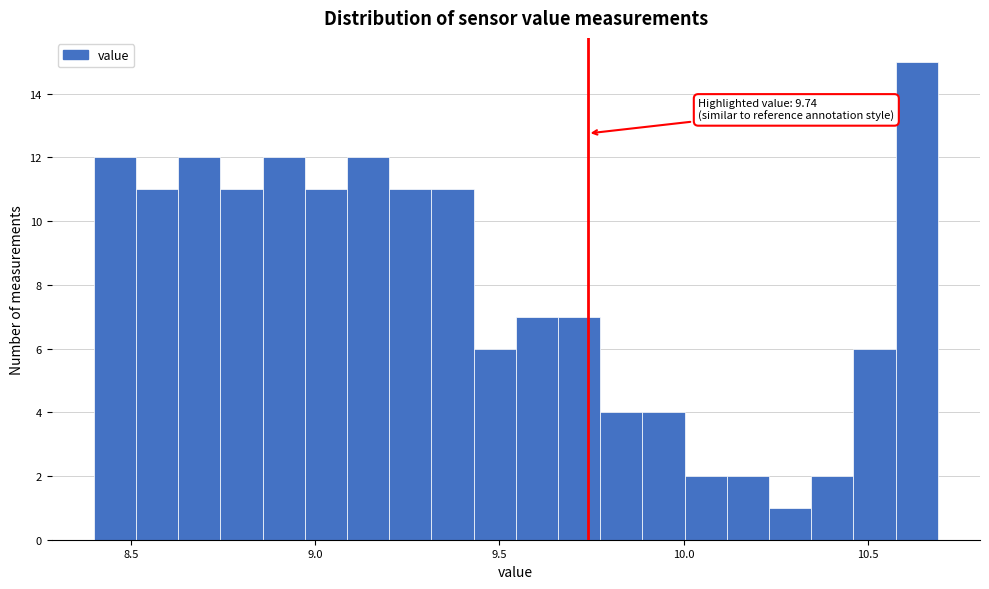

Read against the x-axis, roughly where is the centre of the tallest bar?

10.65